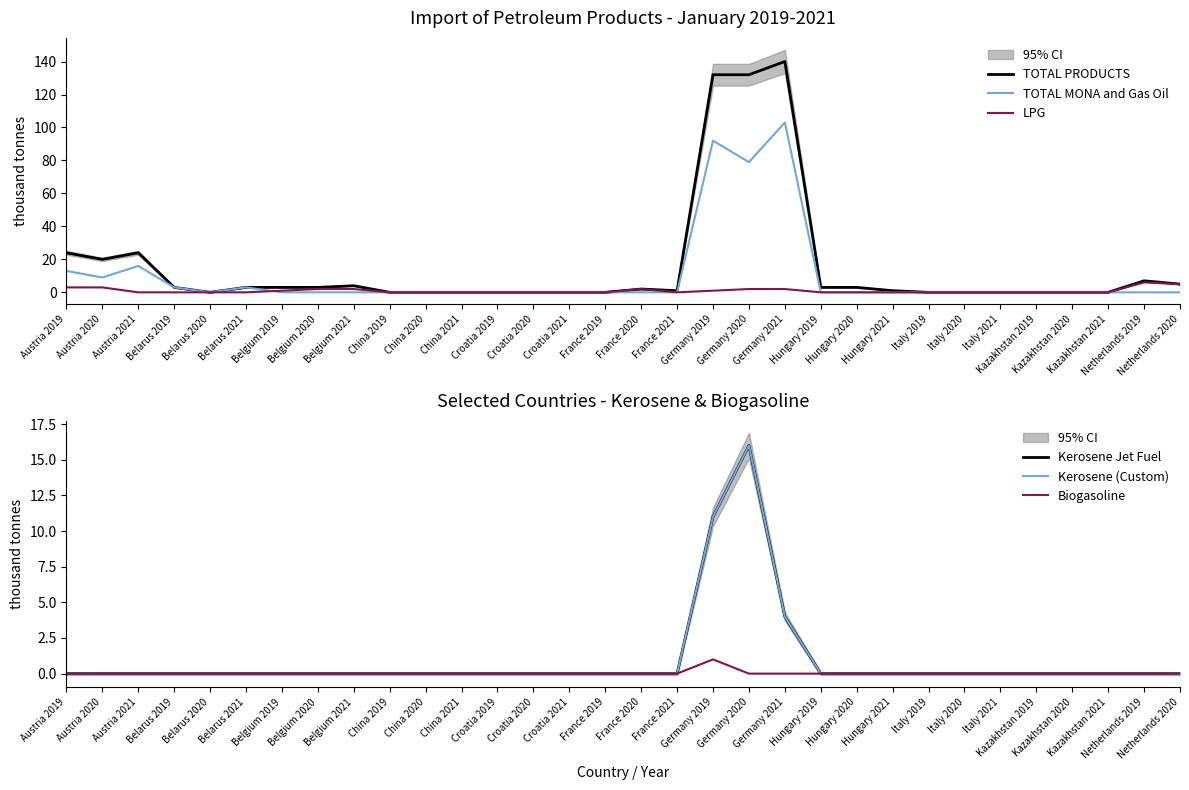

The Biogasoline series shows 1 at Italy 2019. True or false?

False